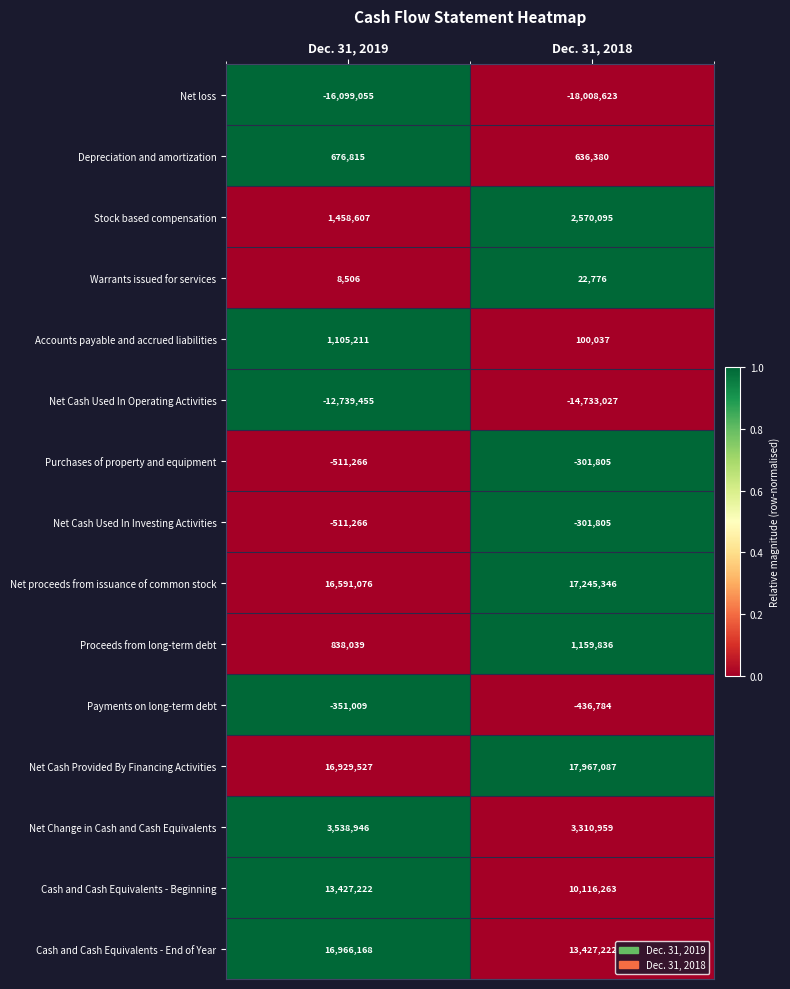

What is the sum of the Accounts payable and accrued liabilities values at Dec. 31, 2018 and Dec. 31, 2019?

1205248